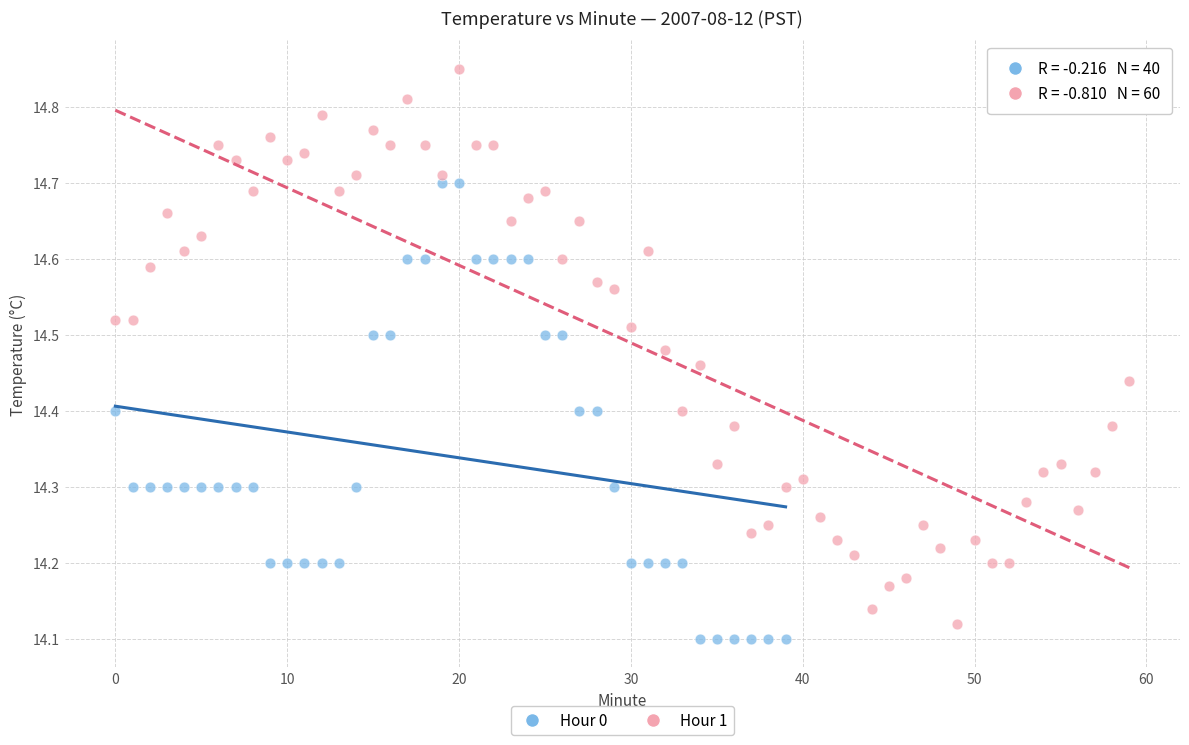

Which series reaches the maximum Y coordinate?

Hour 1